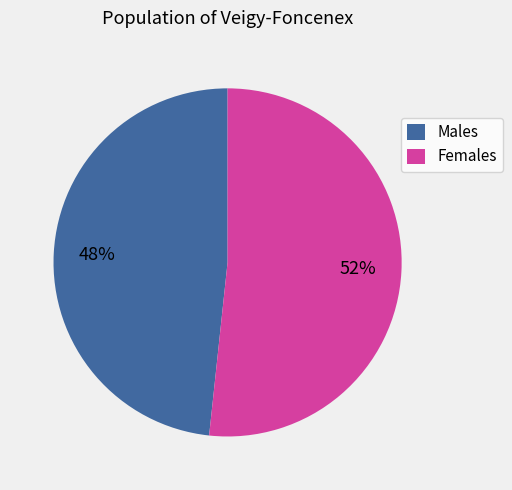

How many slices are in this pie chart?

2